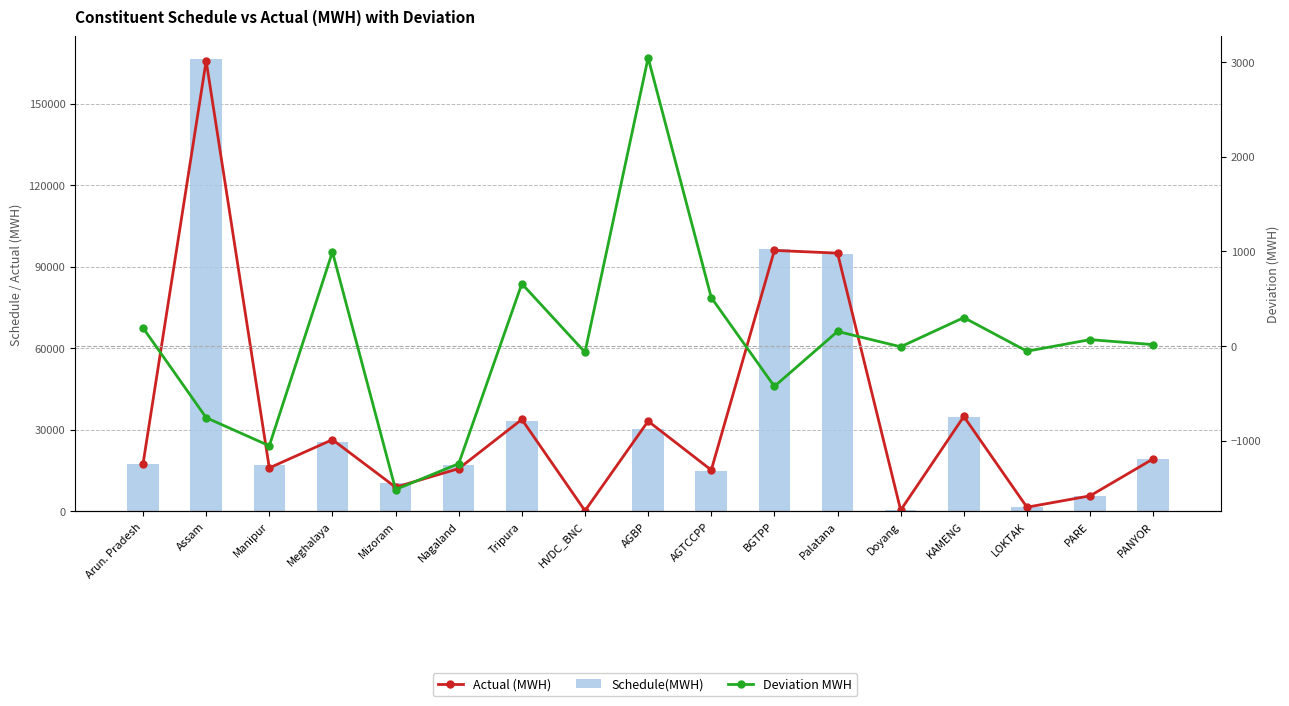

How many values in the Schedule(MWH) series are below 17172?

8